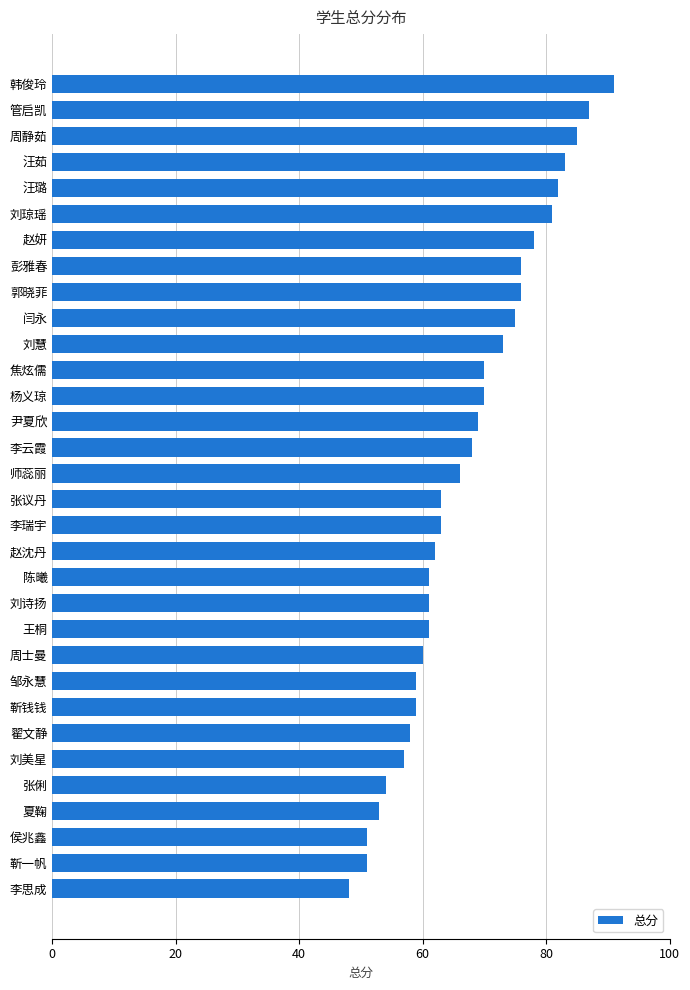

How many series are shown in this chart?

1